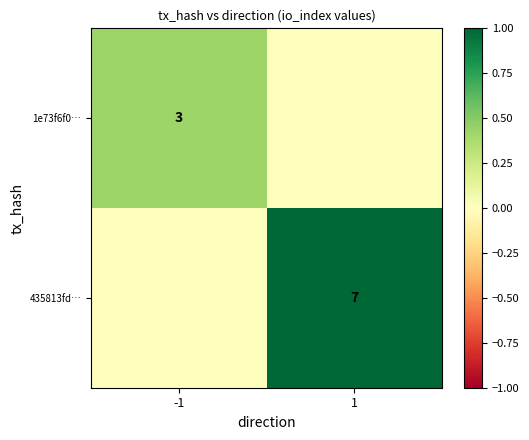

True or false: 1e73f6f0… has a value of 3 at -1.

True